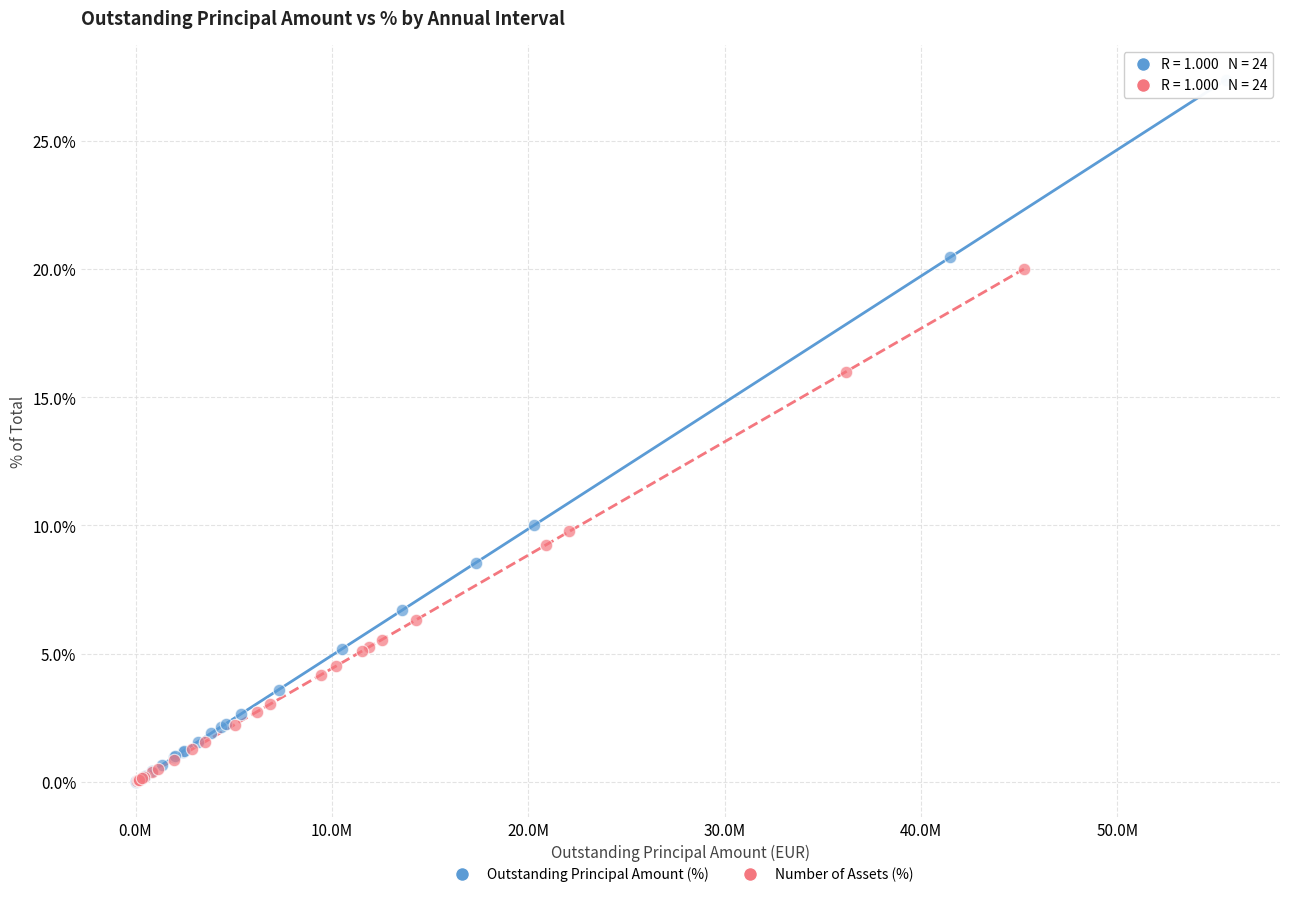

Which series has the widest spread of Y values?

Outstanding Principal Amount (%)